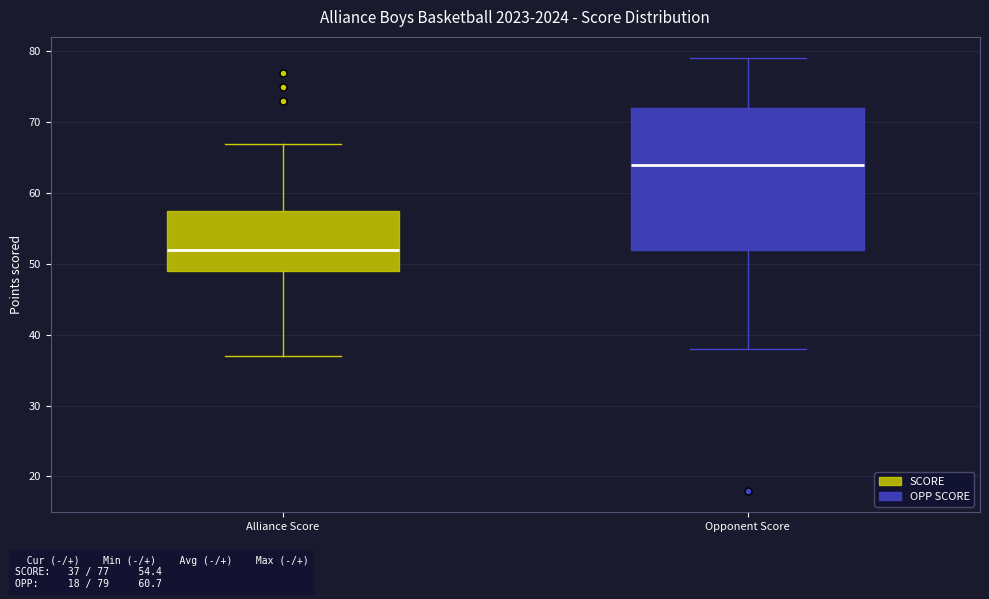

Comparing the boxes themselves (not the whiskers), which one is the tallest?

Opponent Score